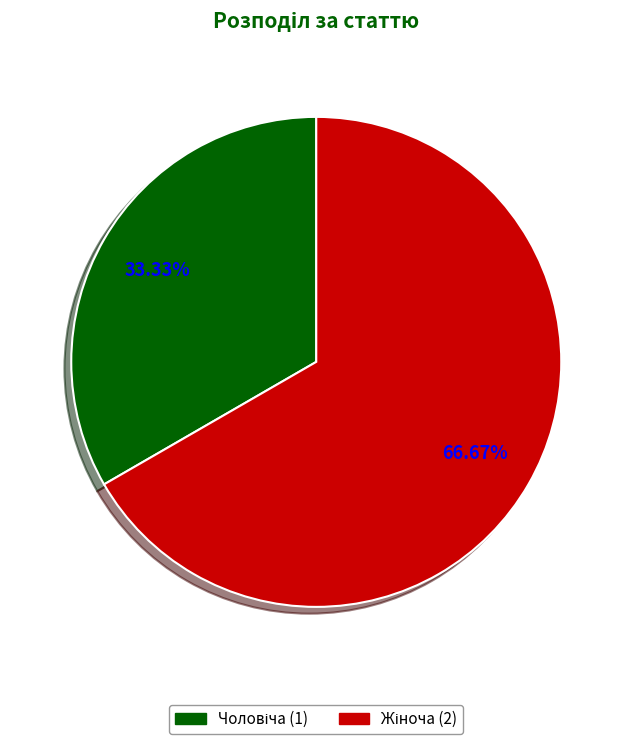

Is there a majority slice in this chart?

Yes